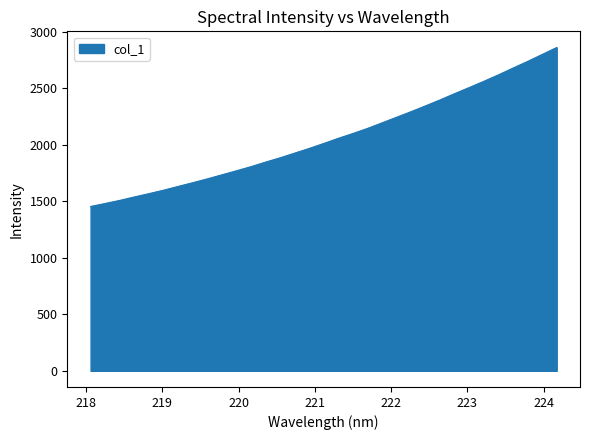

What is the average value?

2064.2